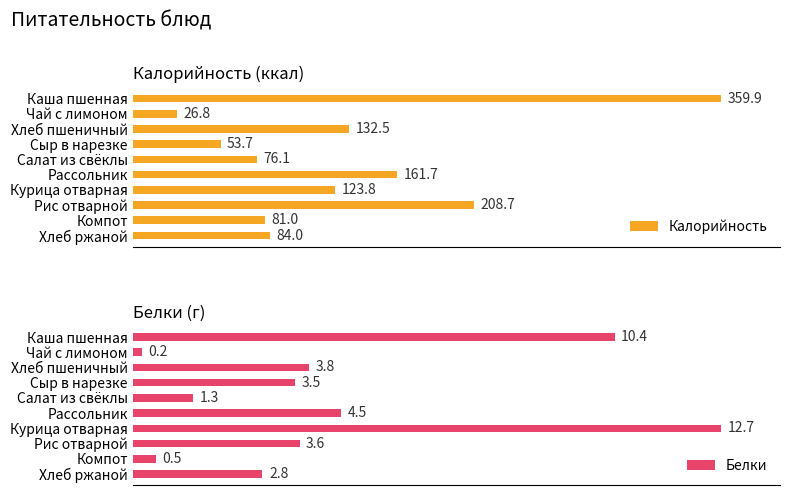

What is the average value of the Белки series?

4.3